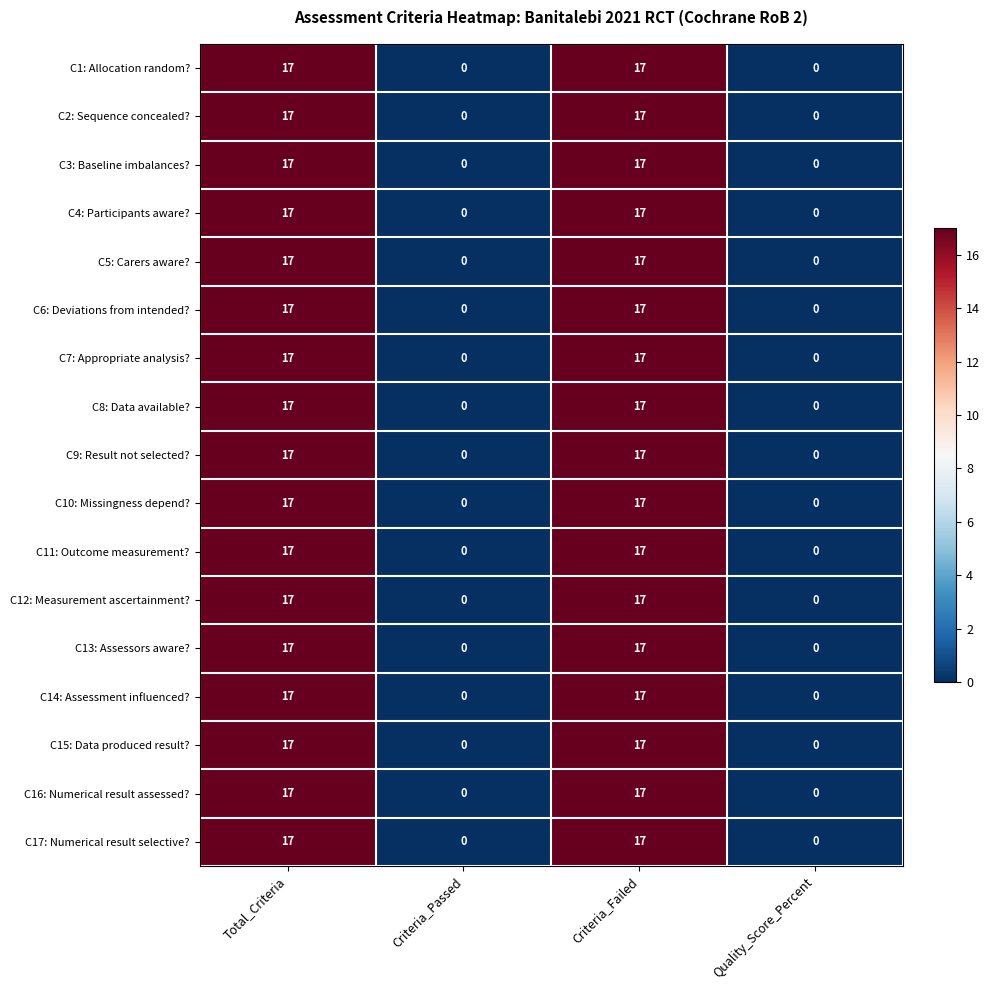

The value of C2: Sequence concealed? at Total_Criteria is 4. True or false?

False